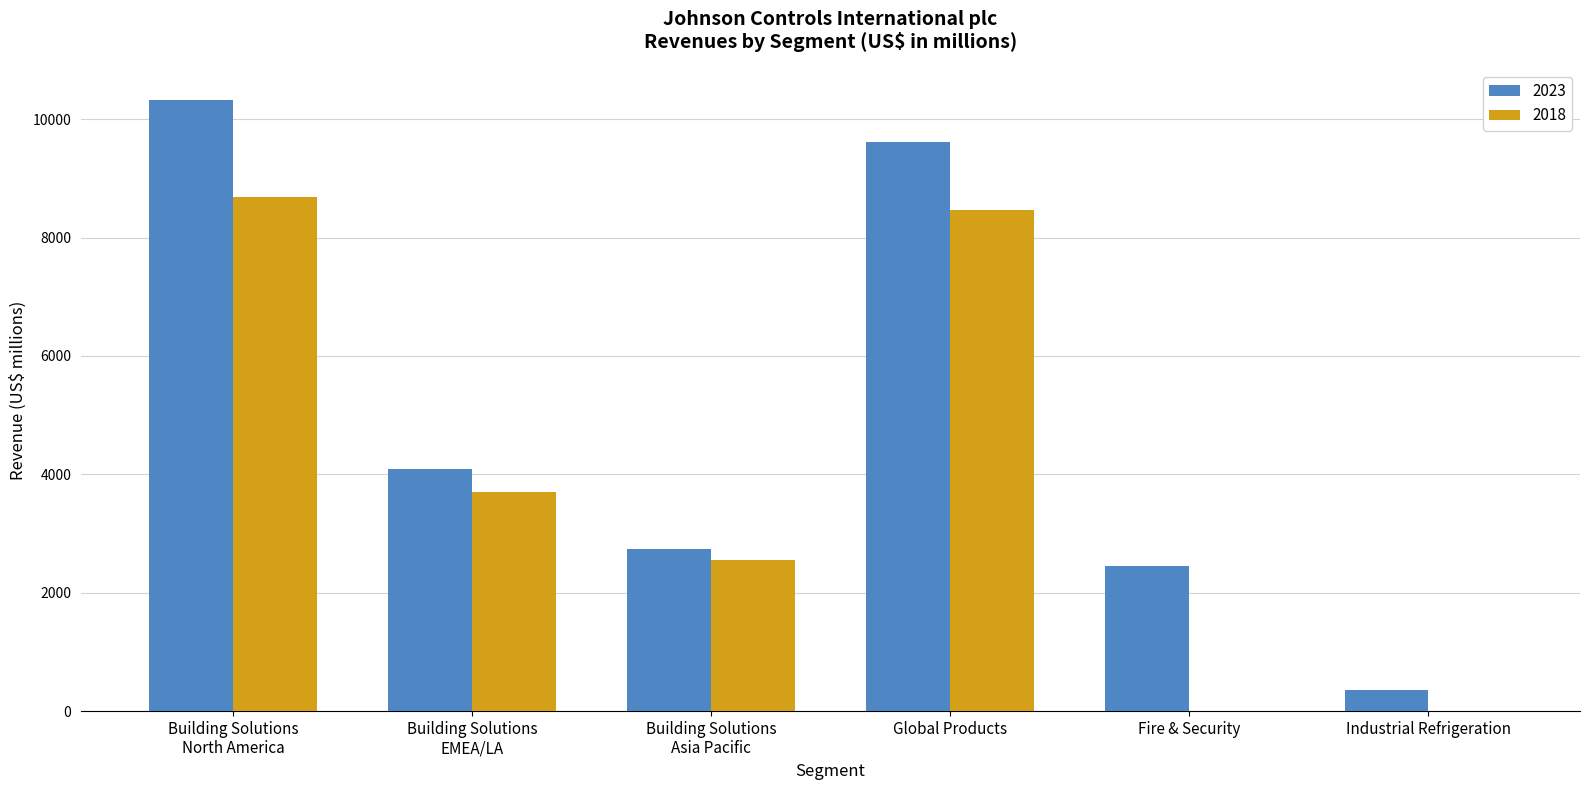

What is the sum of the 2018 values at Industrial Refrigeration and Building Solutions
EMEA/LA?

3696